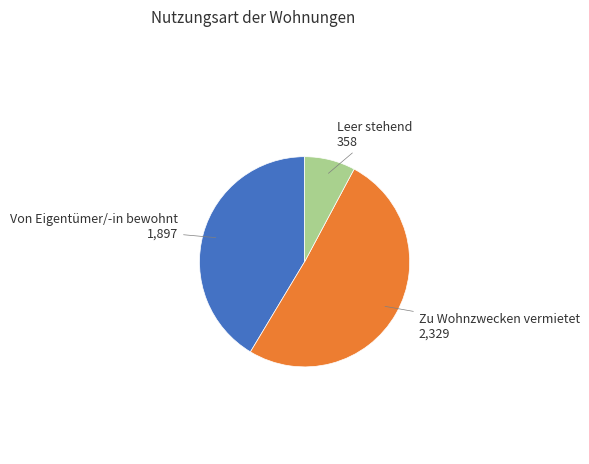

Rank the categories by value from highest to lowest.

Zu Wohnzwecken vermietet, Von Eigentümer/-in bewohnt, Leer stehend